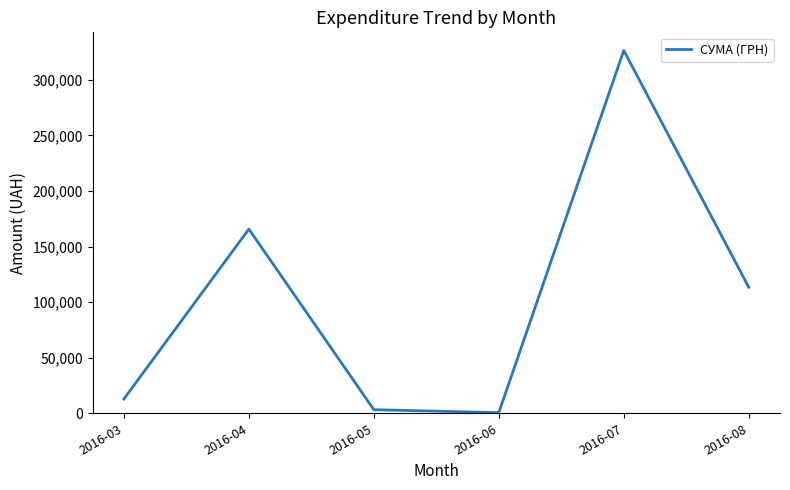

At which category does the data reach its first local peak?

2016-04